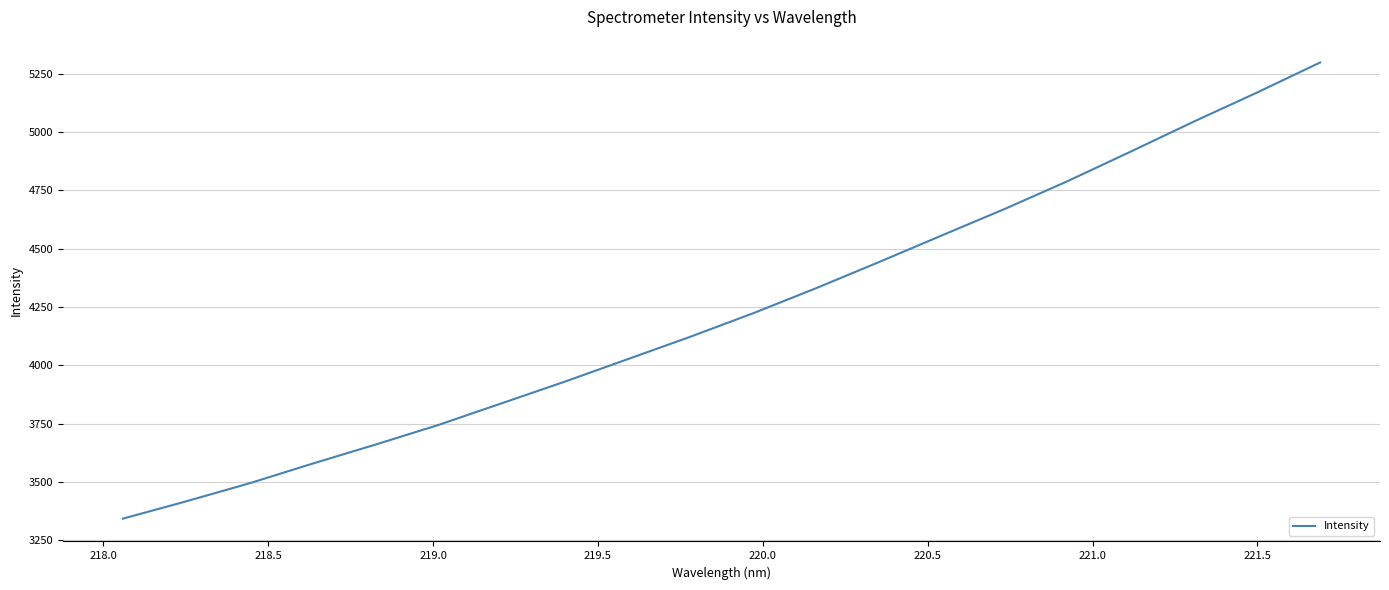

How many values are below 4223?

10